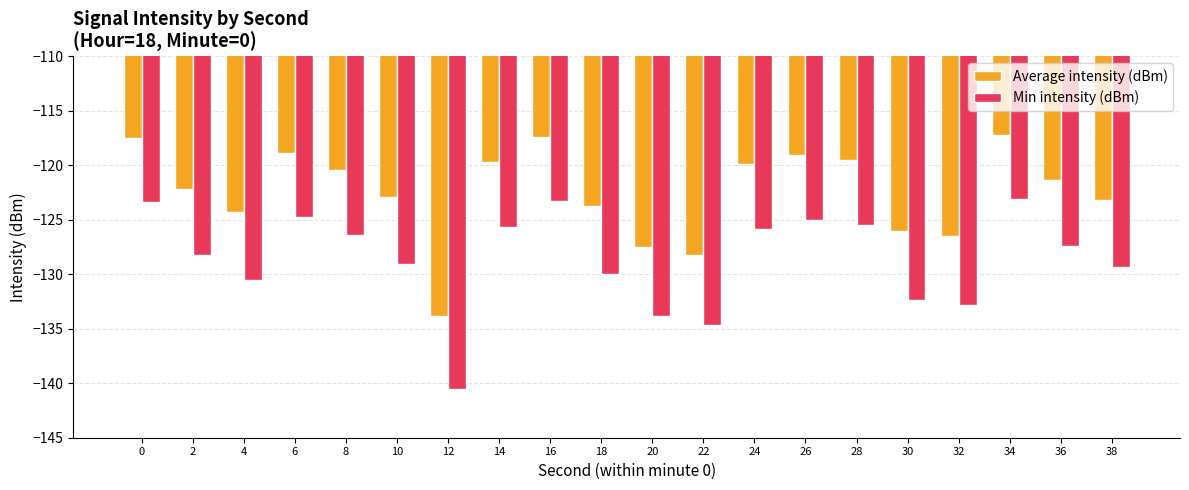

Which series has the widest spread of values?

Min intensity (dBm)